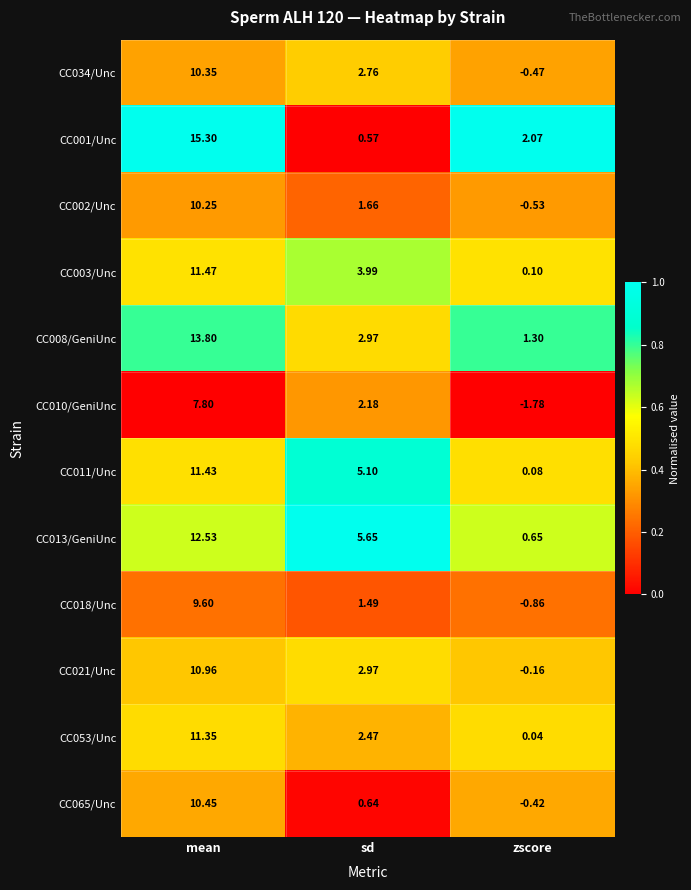

Which label corresponds to the largest value in the chart?

mean